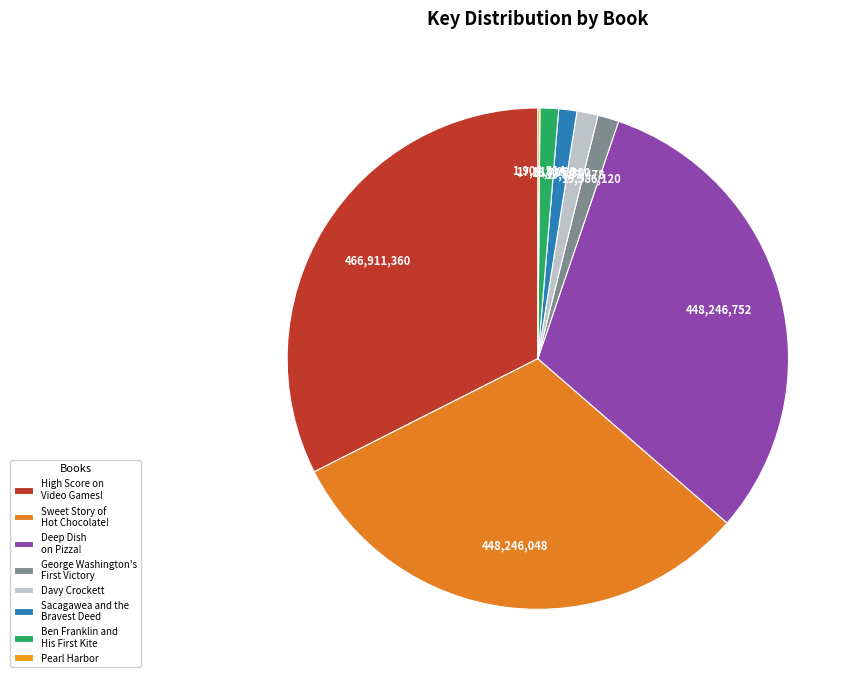

Rank the categories by value from highest to lowest.

High Score and Lowdown on Video Games!, Deep Dish on Pizza!, Sweet Story of Hot Chocolate!, Davy Crockett, George Washington's First Victory, Ben Franklin and His First Kite, Sacagawea and the Bravest Deed, Pearl Harbor